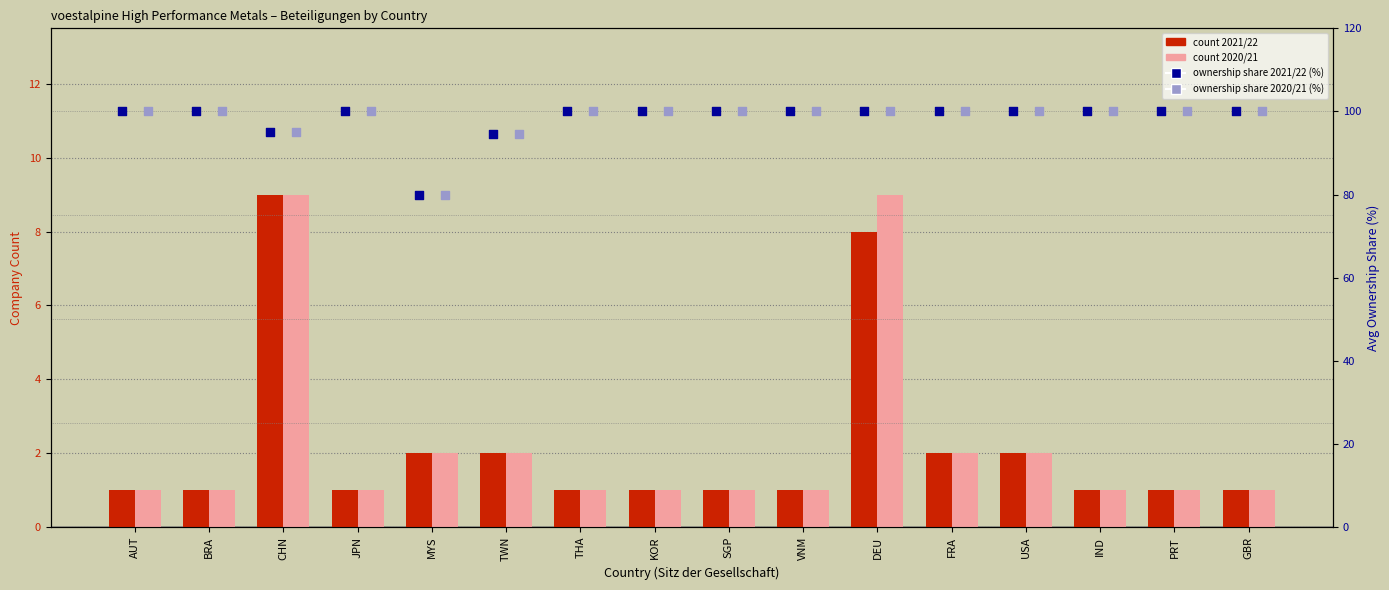

Which series has the widest spread of Y values?

ownership share 2021/22 (%)